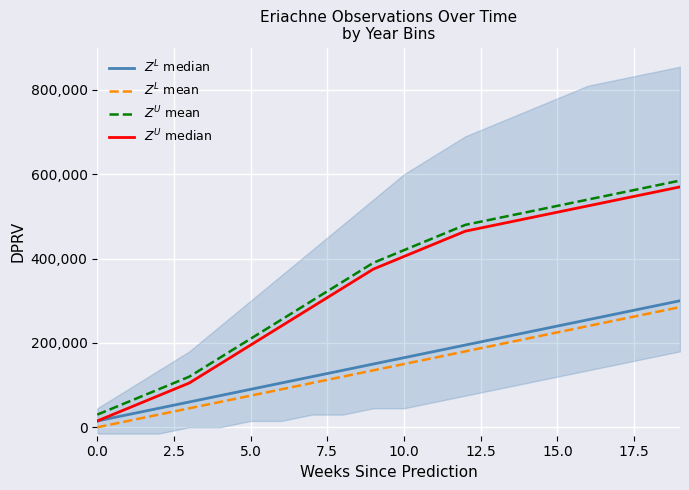

True or false: $Z^L$ mean has more than 0 points higher than both neighbors.

False